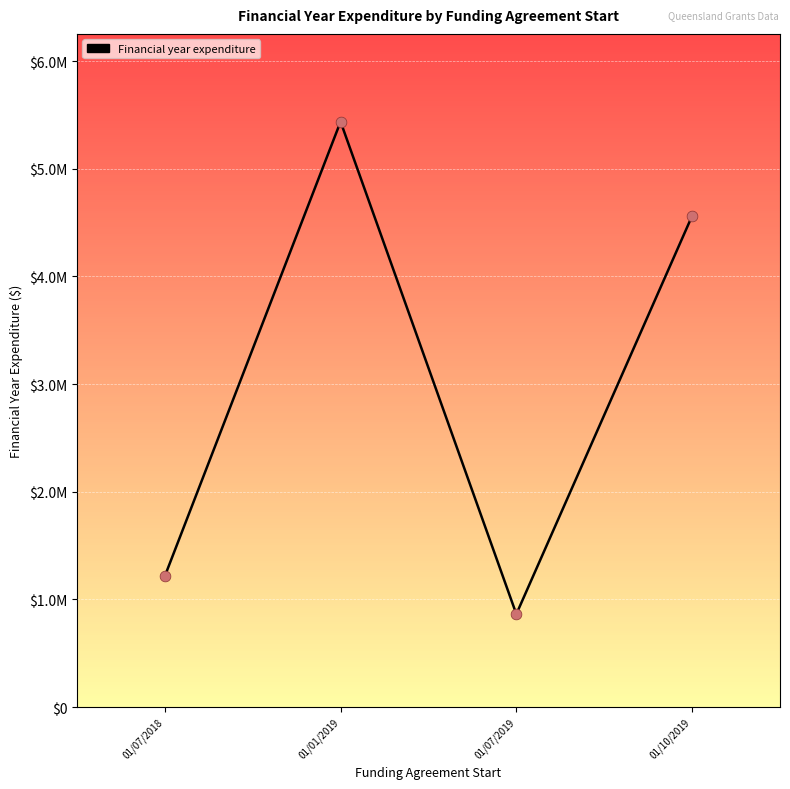

Which has a higher value, 01/07/2018 or 01/01/2019?

01/01/2019